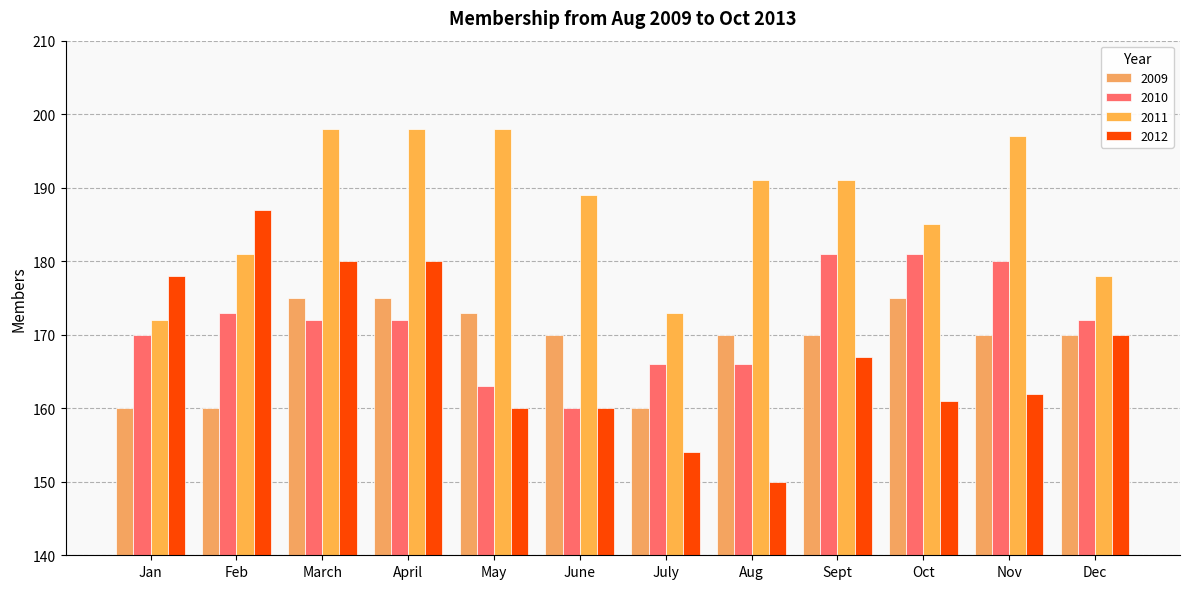

True or false: 2010 has a value of 181 at Sept.

True